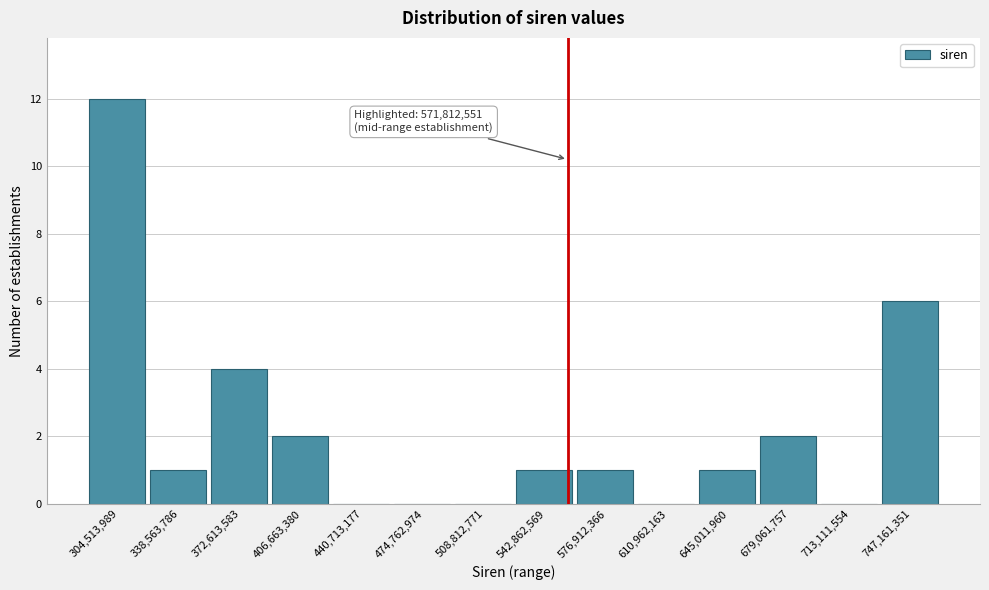

Reading left to right, list all the values displayed in this chart.

304,513,989=12	338,563,786=1	372,613,583=4	406,663,380=2	440,713,177=0	474,762,974=0	508,812,771=0	542,862,569=1	576,912,366=1	610,962,163=0	645,011,960=1	679,061,757=2	713,111,554=0	747,161,351=6